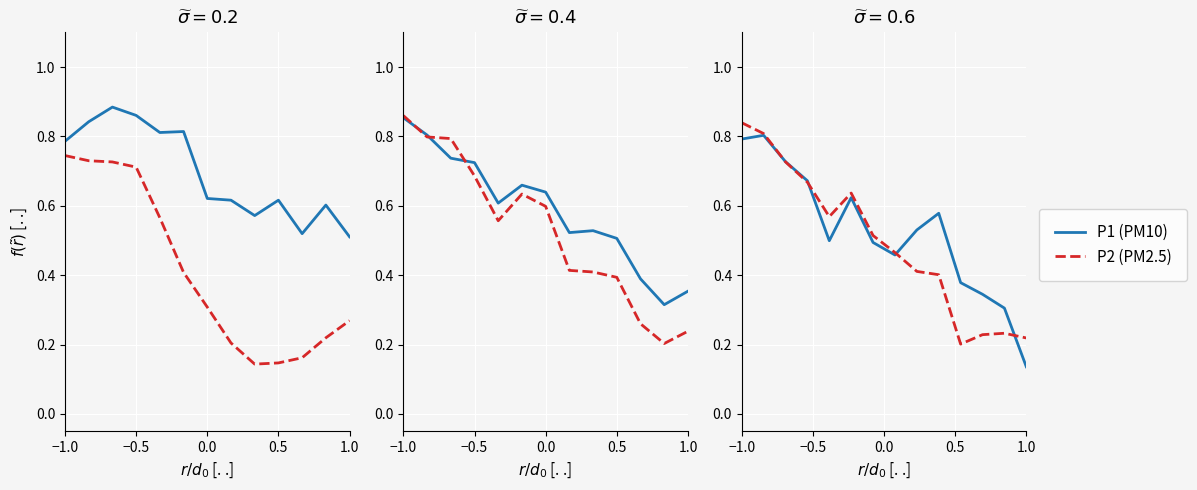

At which label does P2 (PM2.5) reach its peak?

−1.0